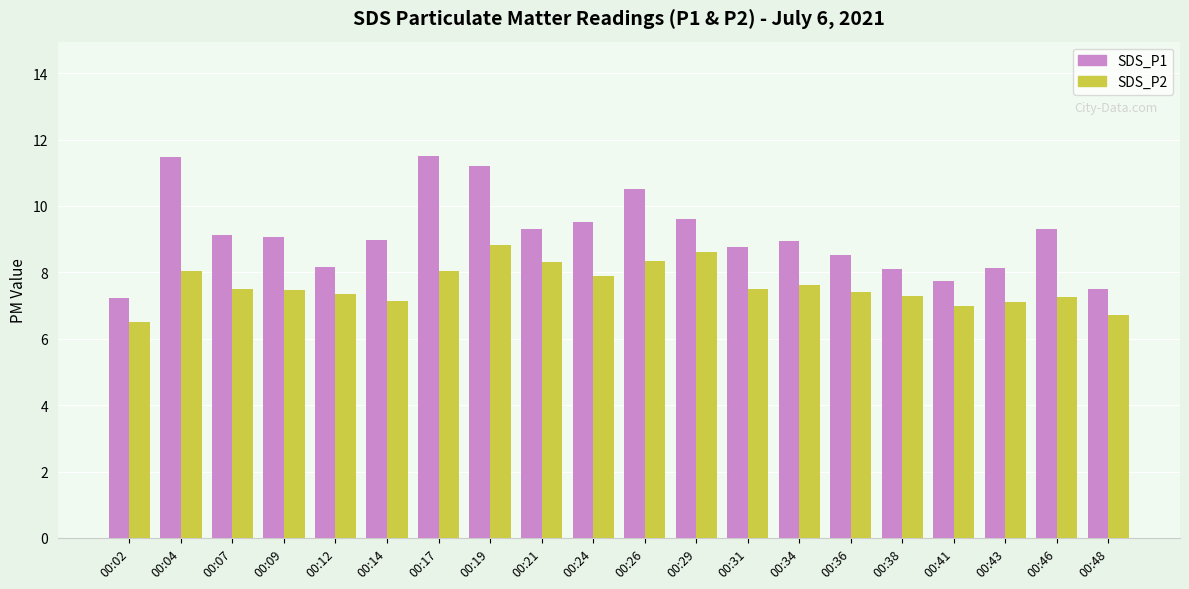

What is the sum of the SDS_P1 values at 00:21 and 00:41?

17.1